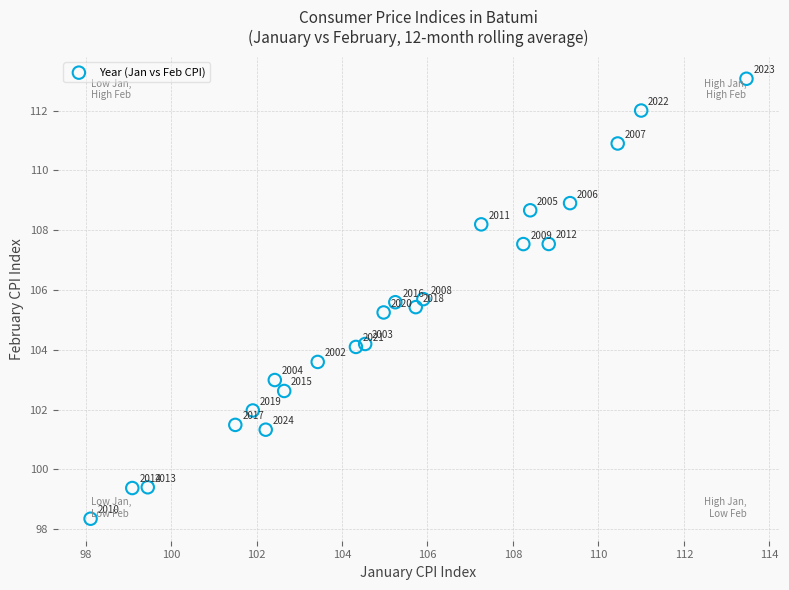

What Y value in the scatter plot is closest to 105?

105.2